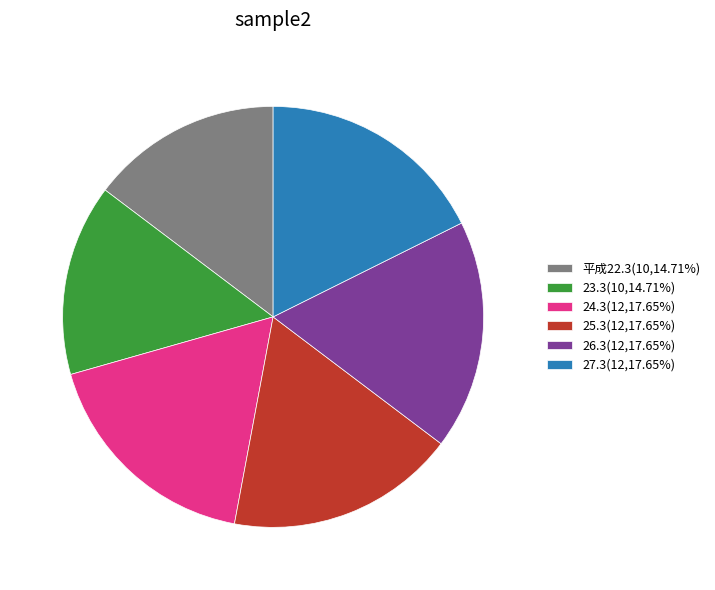

Combined, do 26.3(12,17.65%) and 24.3(12,17.65%) account for over 50%?

No